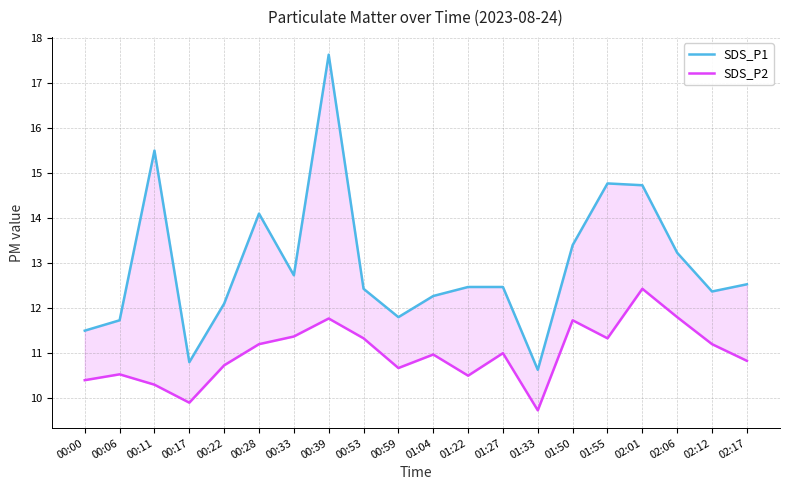

Reading left to right, what are all the values shown in this chart?

SDS_P1: 11.5	11.7	15.5	10.8	12.1	14.1	12.7	17.6	12.4	11.8	12.3	12.5	12.5	10.6	13.4	14.8	14.7	13.2	12.4	12.5
SDS_P2: 10.4	10.5	10.3	9.9	10.7	11.2	11.4	11.8	11.3	10.7	11.0	10.5	11.0	9.7	11.7	11.3	12.4	11.8	11.2	10.8